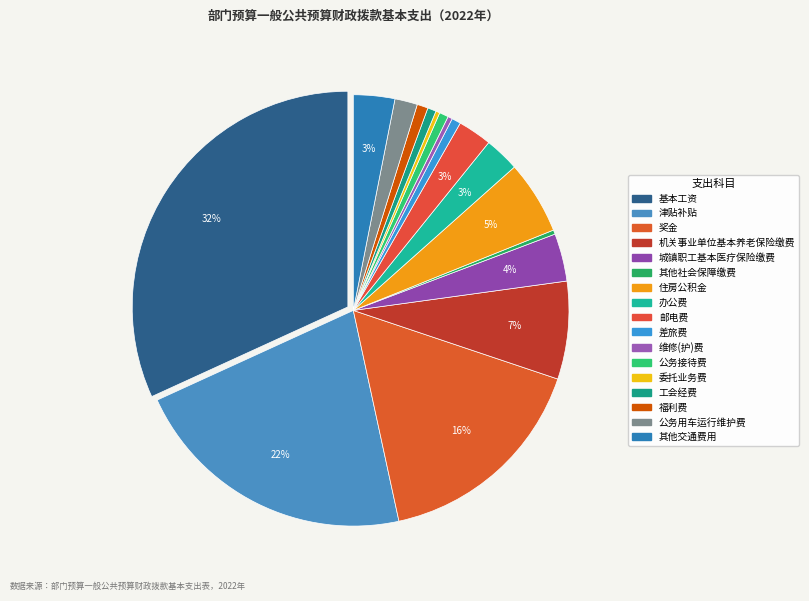

Is there any slice that represents more than half of the pie?

No